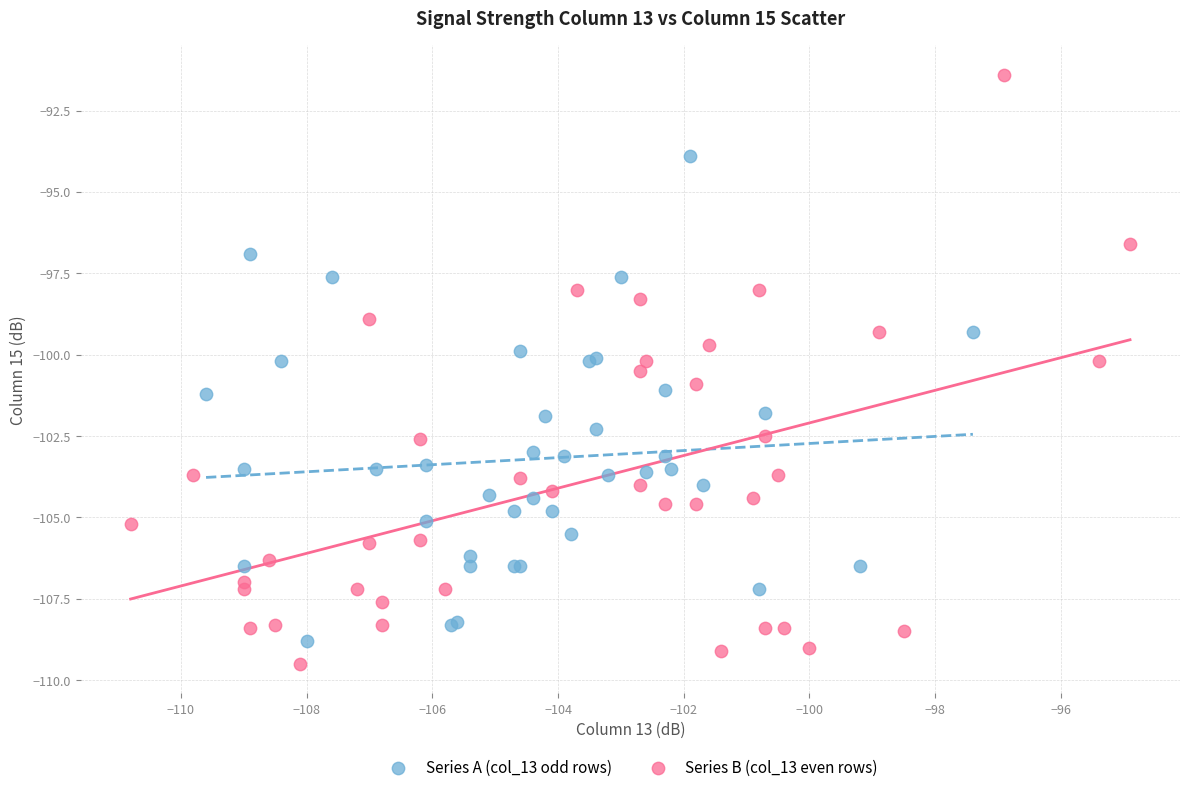

Which series reaches the minimum Y coordinate?

Series B (col_13 even rows)